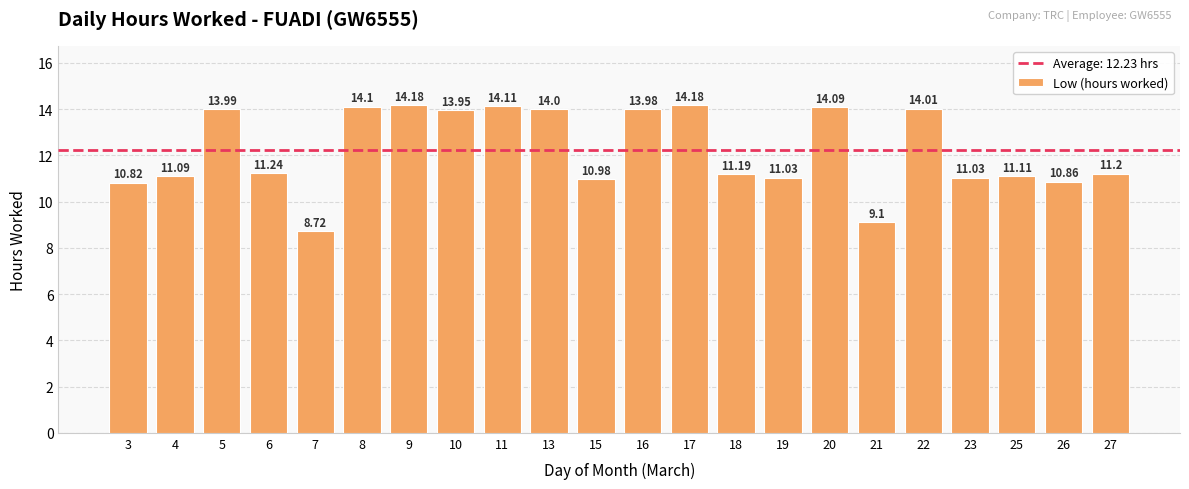

What is the sum of all values?

269.0